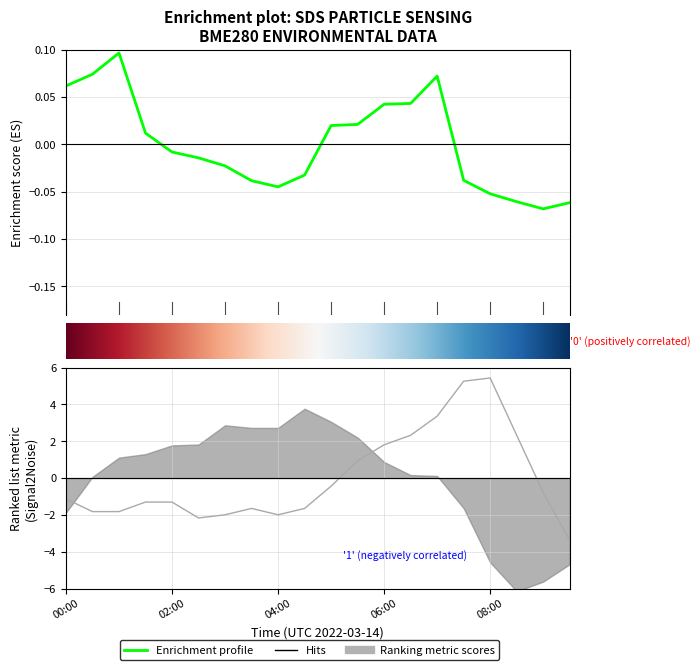

How many lines are shown in the chart?

2